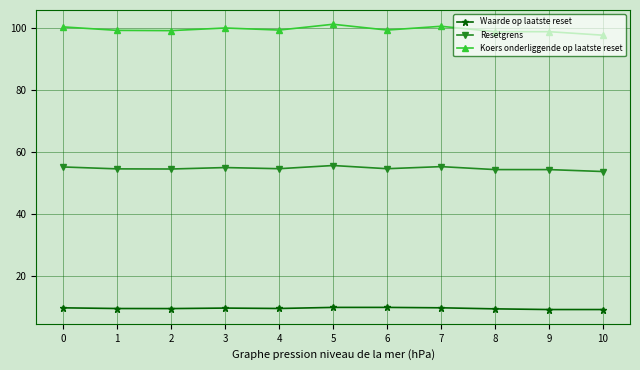

What is the difference between the Koers onderliggende op laatste reset values at 10 and 6?

1.7